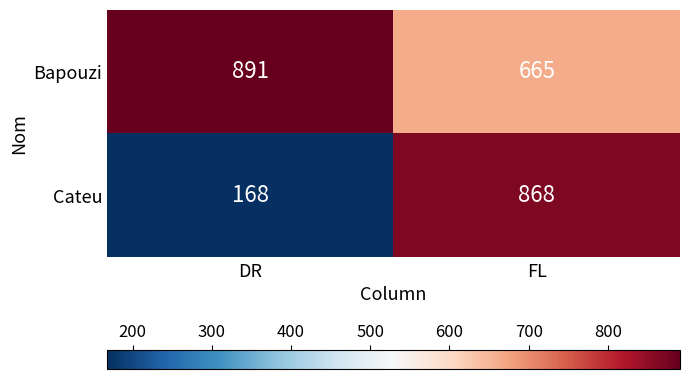

Read the Bapouzi value at DR.

891